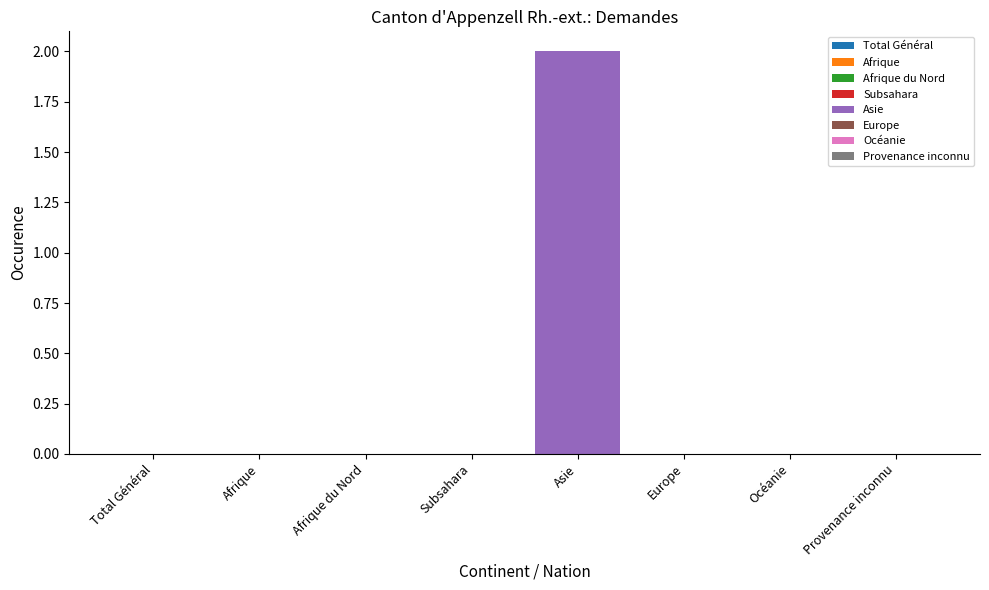

What is the label of the 5th bar from the left?

Asie